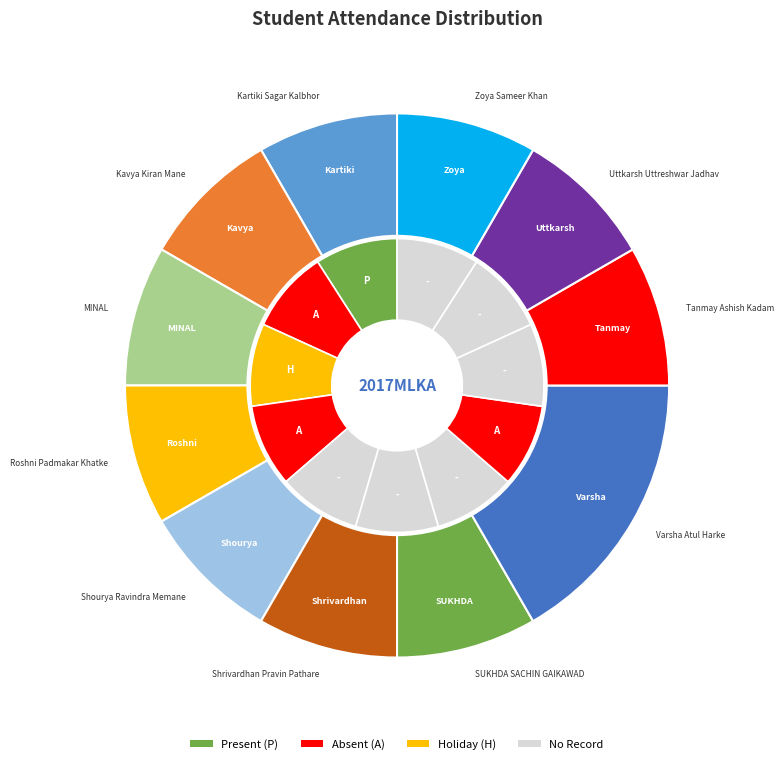

What is the largest slice in the pie chart?

Varsha Atul Harke